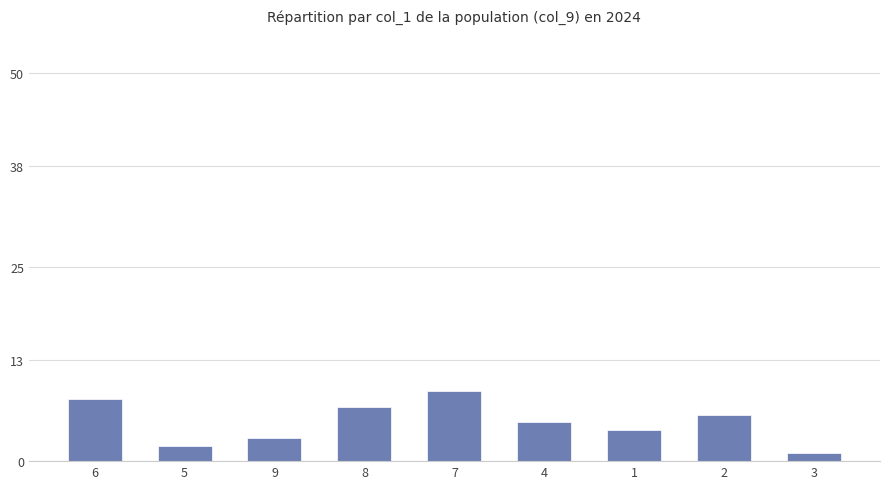

Does the chart contain stacked bars?

No